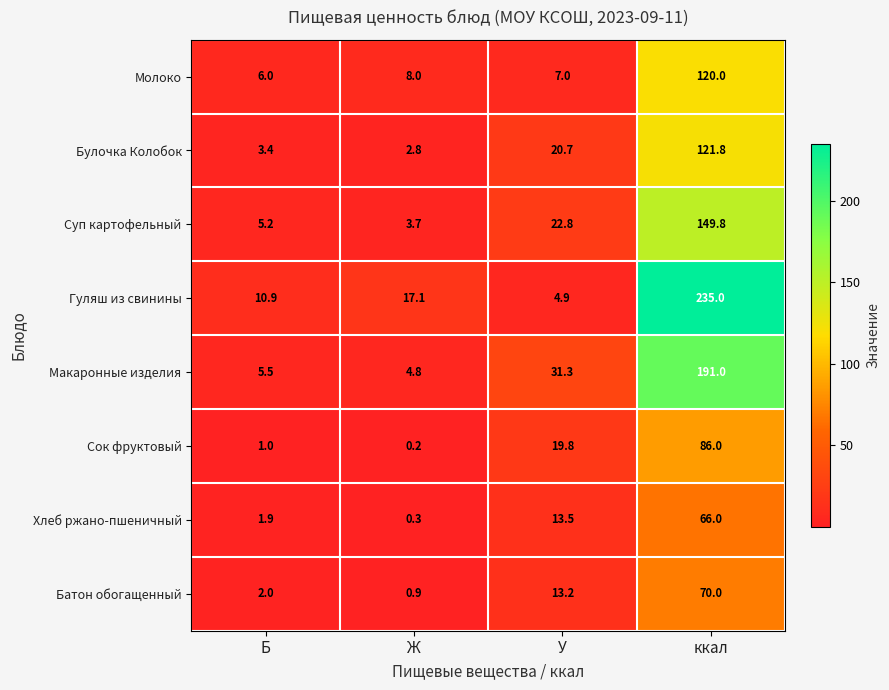

What is the maximum value shown in the chart?

235.0